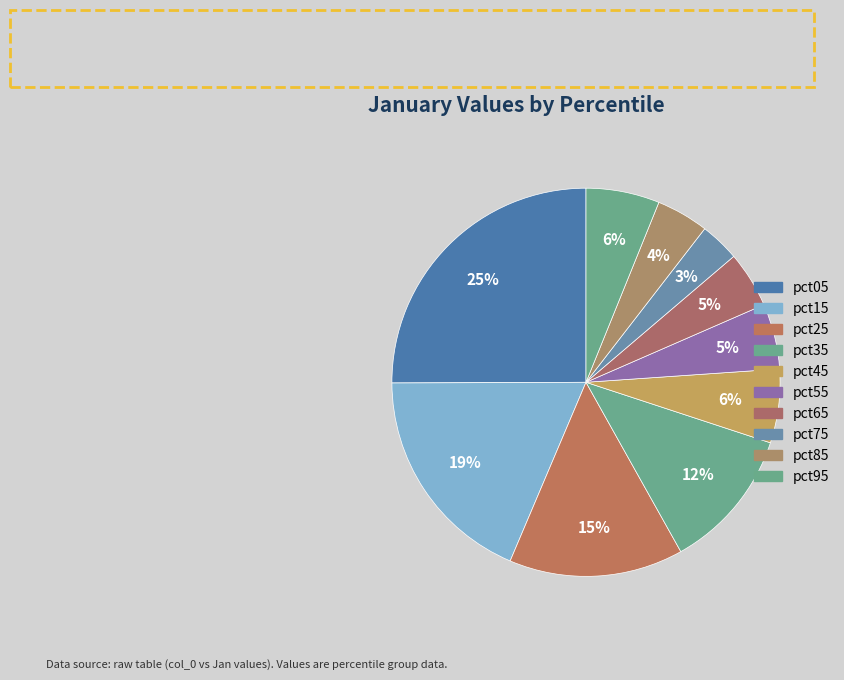

Is it true that pct75 is 3% of the pie?

True